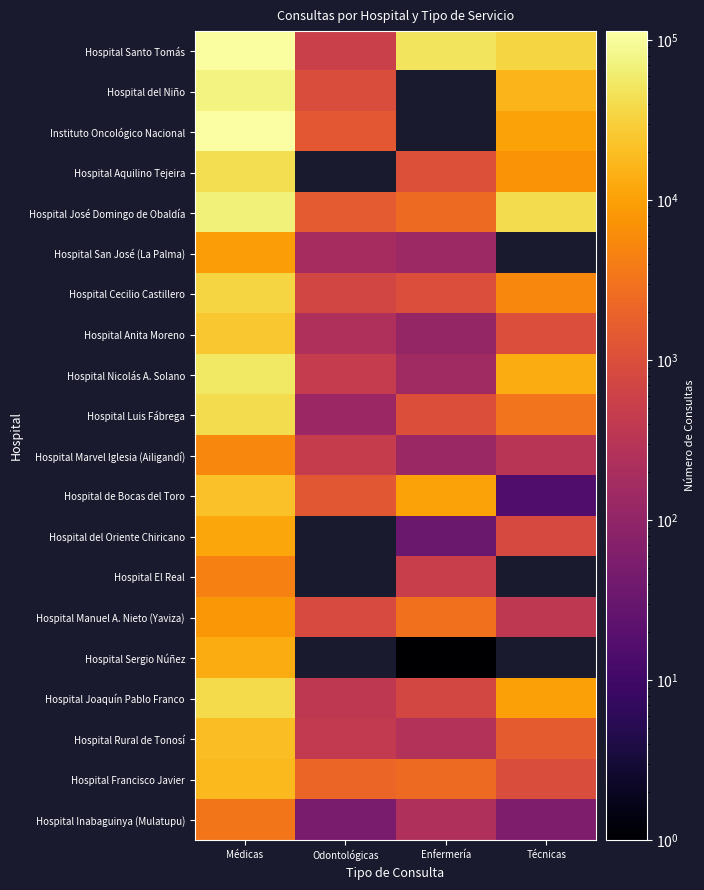

Where is Hospital Marvel Iglesia (Ailigandí) nearest to the value 2672?

Odontológicas